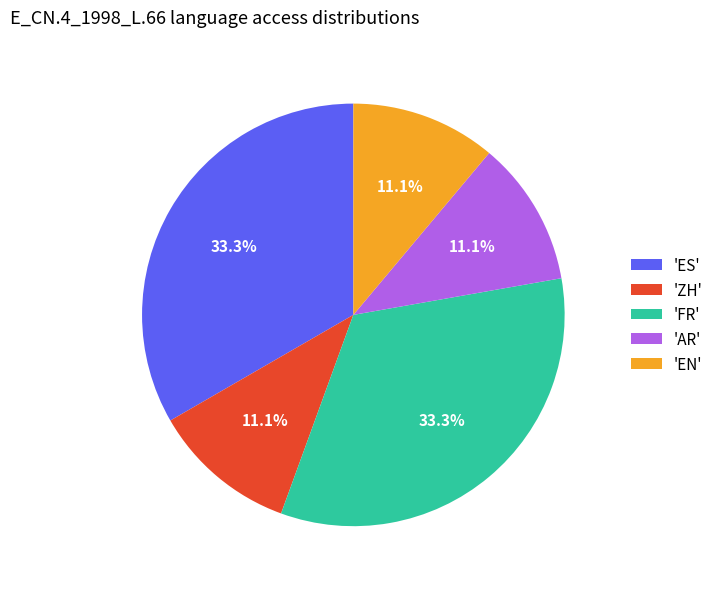

Combined, what portion of the pie is 'ZH' and 'ES'?

44.4%